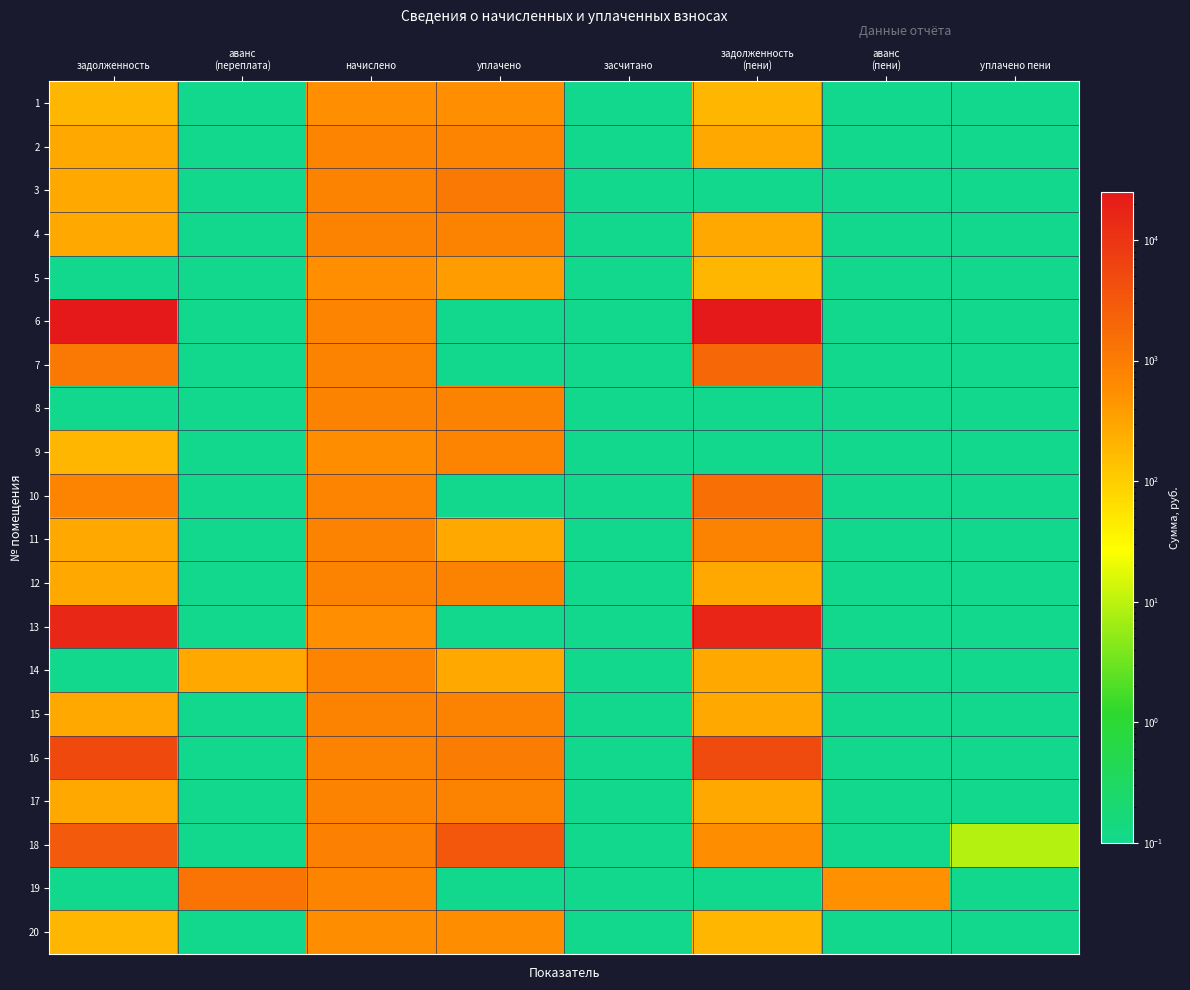

Which label corresponds to the largest value in the chart?

задолженность
(пени)